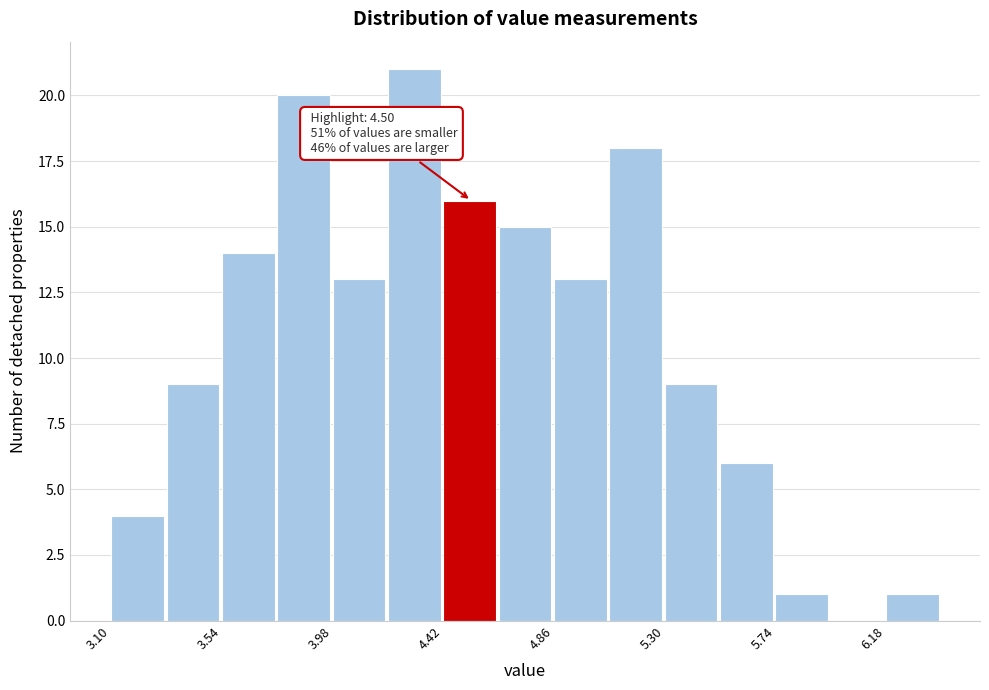

Which range on the x-axis has the tallest bar?

4.20 to 4.42